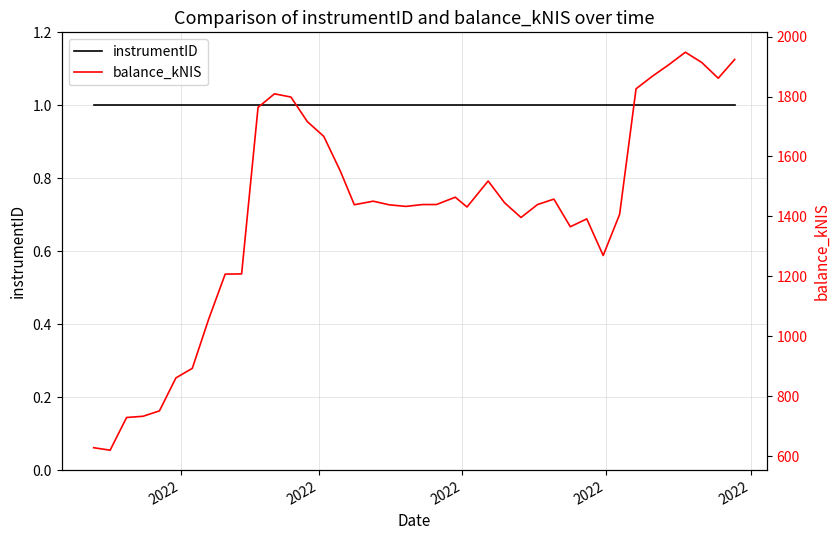

List the series in order of their overall mean, lowest first.

instrumentID, balance_kNIS